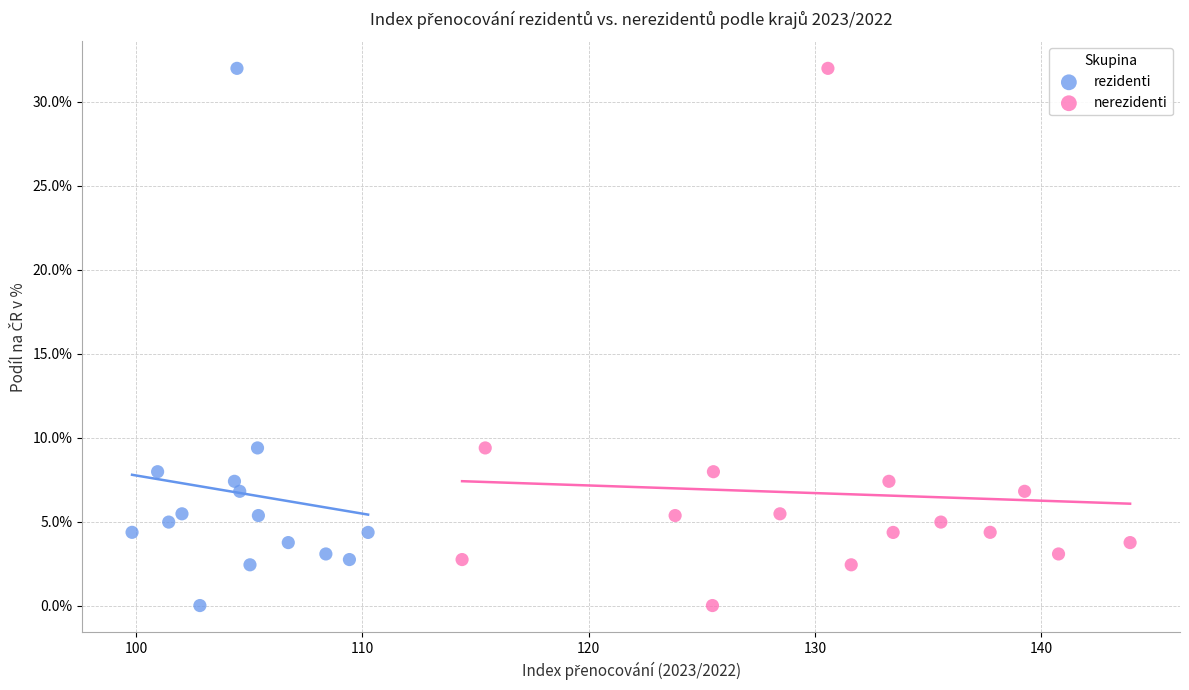

What are all the series names shown in the legend?

rezidenti, nerezidenti